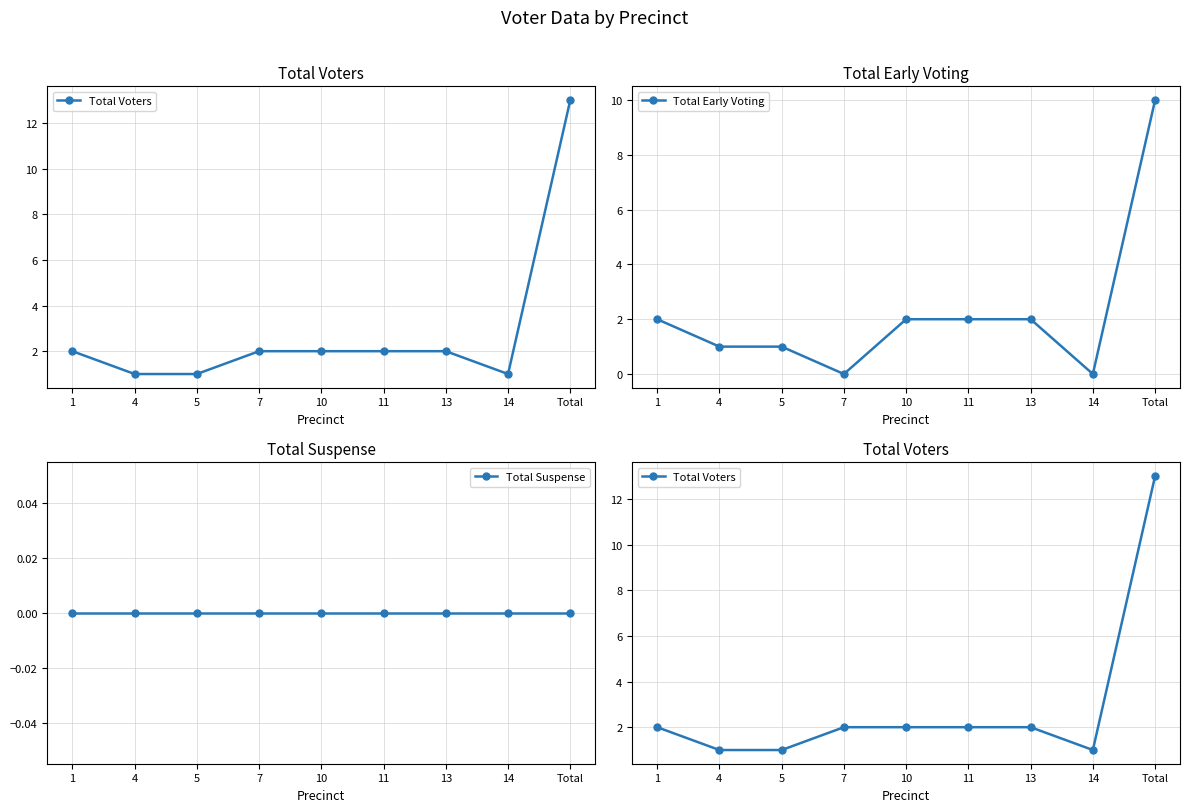

The value of Total Voters at 7 is 3. True or false?

False